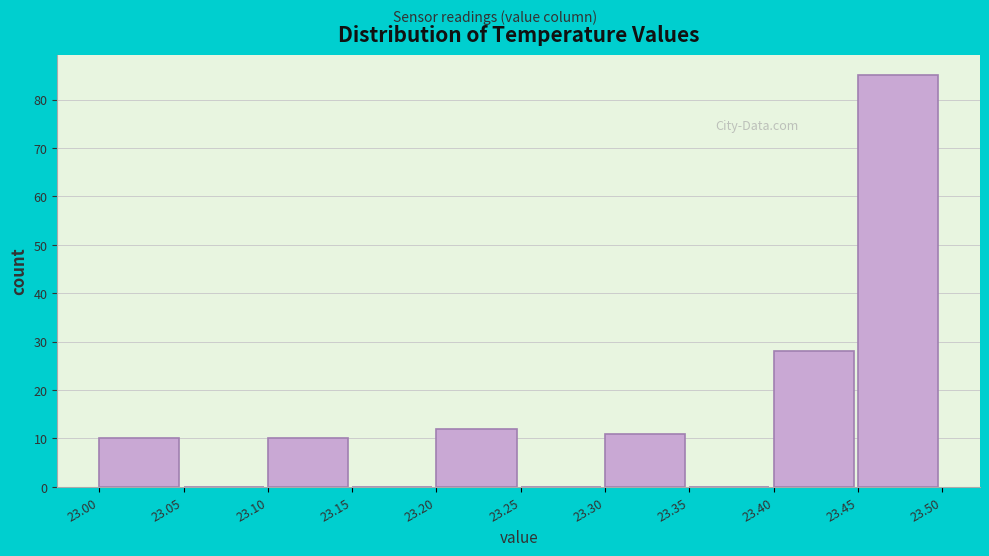

Over which range of the x-axis is the bar tallest?

23.45 to 23.50